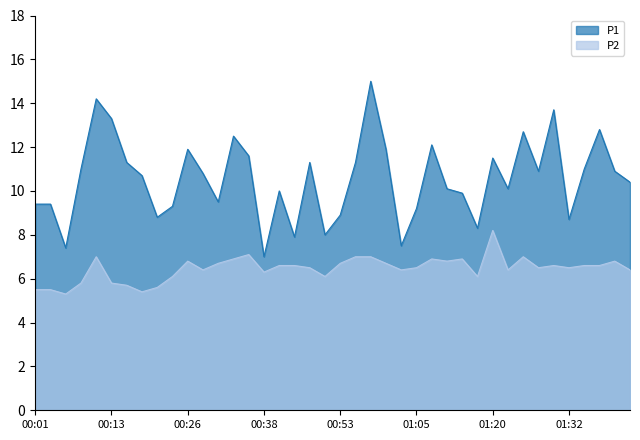

Reading right to left, transcribe all the data shown in this chart.

P1: 10.4	10.9	12.8	11.0	8.7	13.7	10.9	12.7	10.1	11.5	8.3	9.9	10.1	12.1	9.2	7.5	11.9	15.0	11.3	8.9	8.0	11.3	7.9	10.0	7.0	11.6	12.5	9.5	10.8	11.9	9.3	8.8	10.7	11.3	13.3	14.2	11.0	7.4	9.4	9.4
P2: 6.4	6.8	6.6	6.6	6.5	6.6	6.5	7.0	6.4	8.2	6.1	6.9	6.8	6.9	6.5	6.4	6.7	7.0	7.0	6.7	6.1	6.5	6.6	6.6	6.3	7.1	6.9	6.7	6.4	6.8	6.1	5.6	5.4	5.7	5.8	7.0	5.8	5.3	5.5	5.5